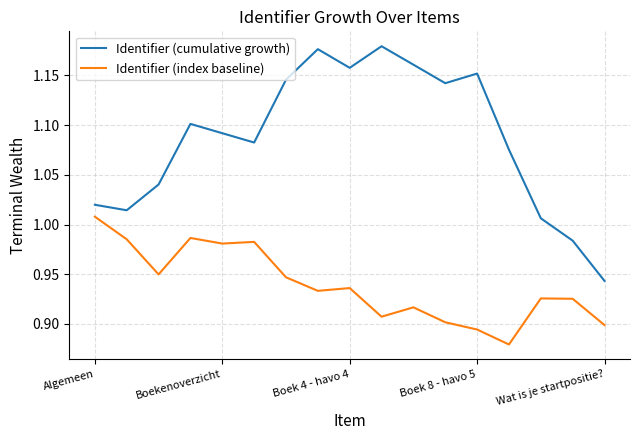

Which series has the widest spread of values?

Identifier (cumulative growth)